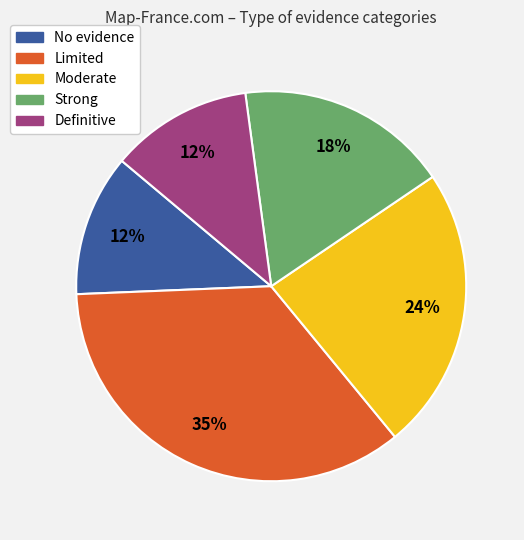

Approximately how many times larger is the value at No evidence compared to Definitive?

1.0